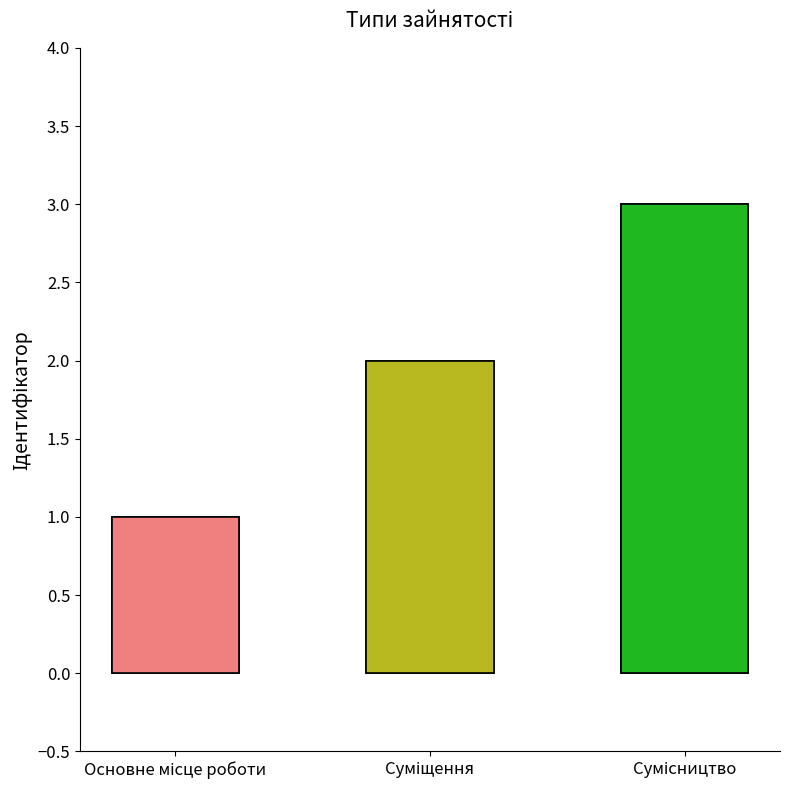

Count the number of categories in the chart.

3